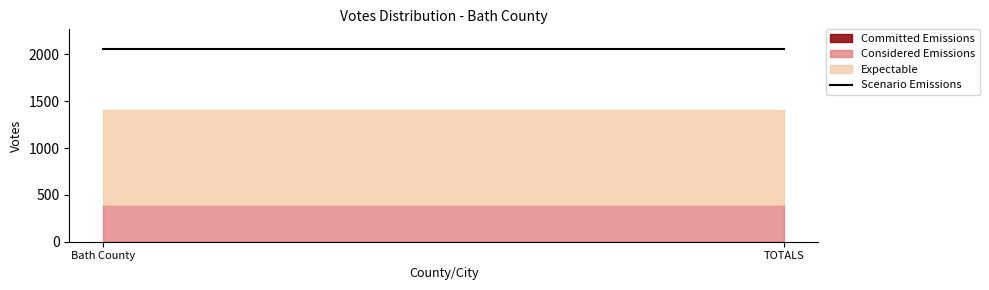

Reading right to left, what are all the values shown in this chart?

Committed Emissions: TOTALS=2	Bath County=2
Considered Emissions: TOTALS=385	Bath County=385
Expectable: TOTALS=1018	Bath County=1018
Scenario Emissions: TOTALS=2061	Bath County=2061